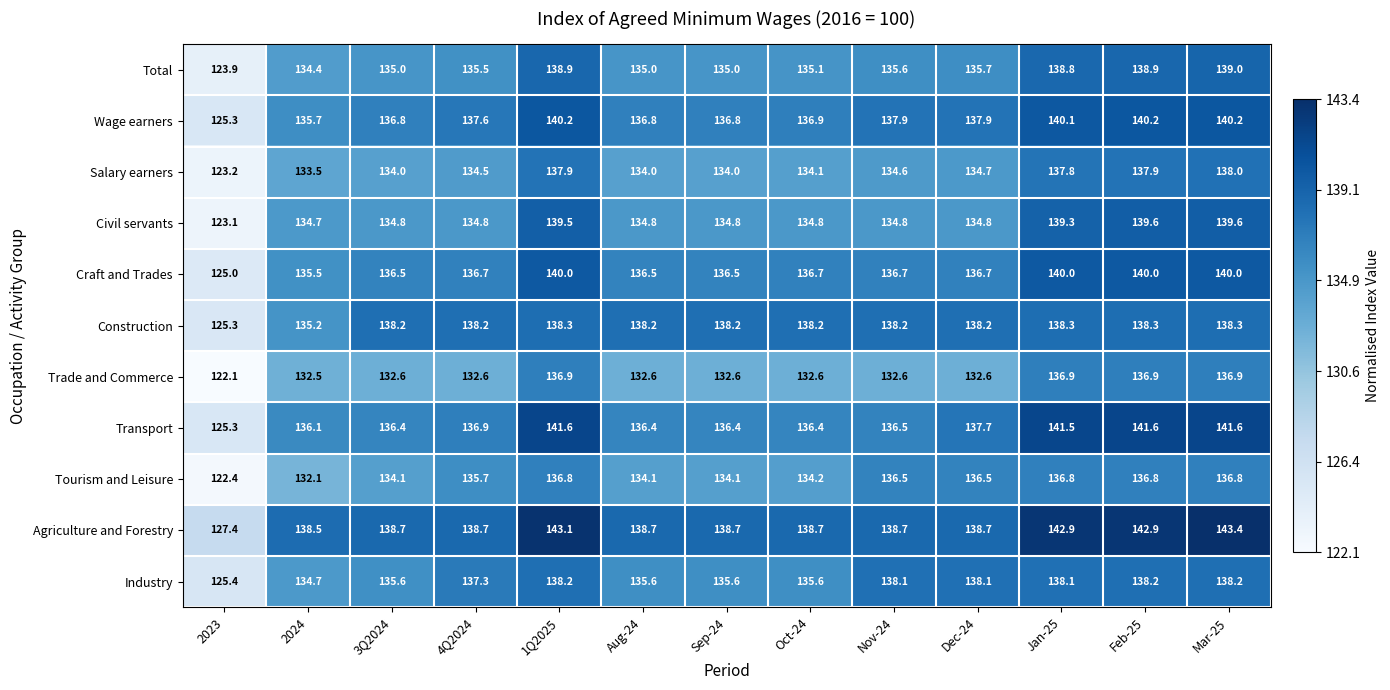

What is the sum of all Industry values?

1768.7